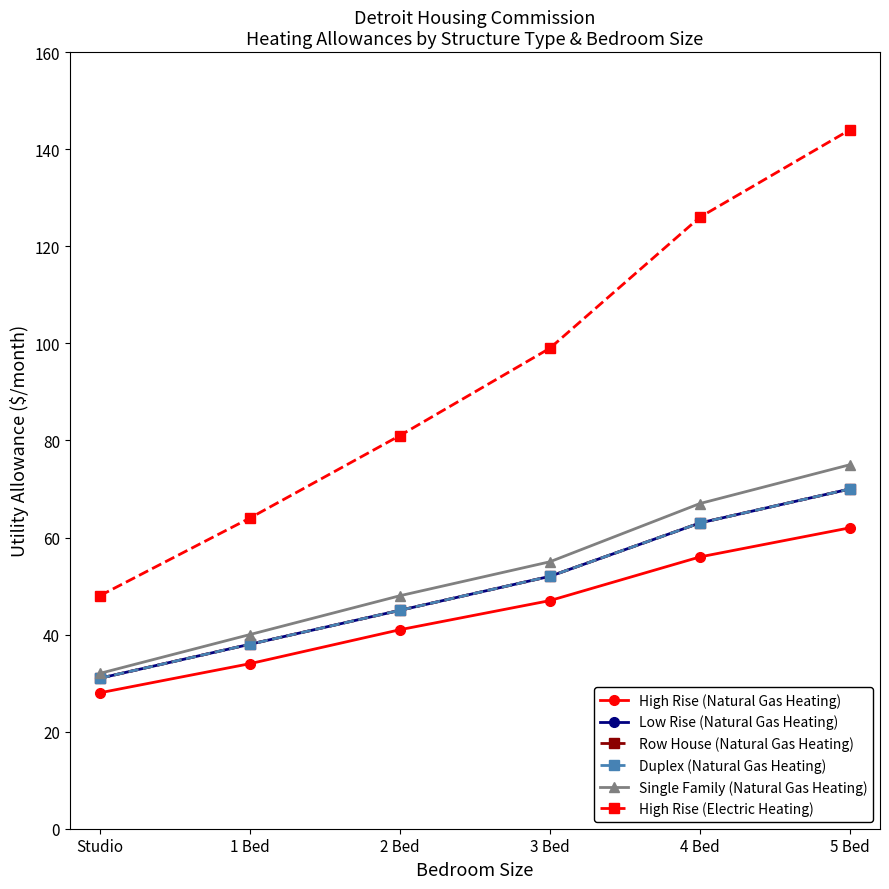

What is the difference between the maximum and minimum values in the High Rise (Electric Heating) series?

96